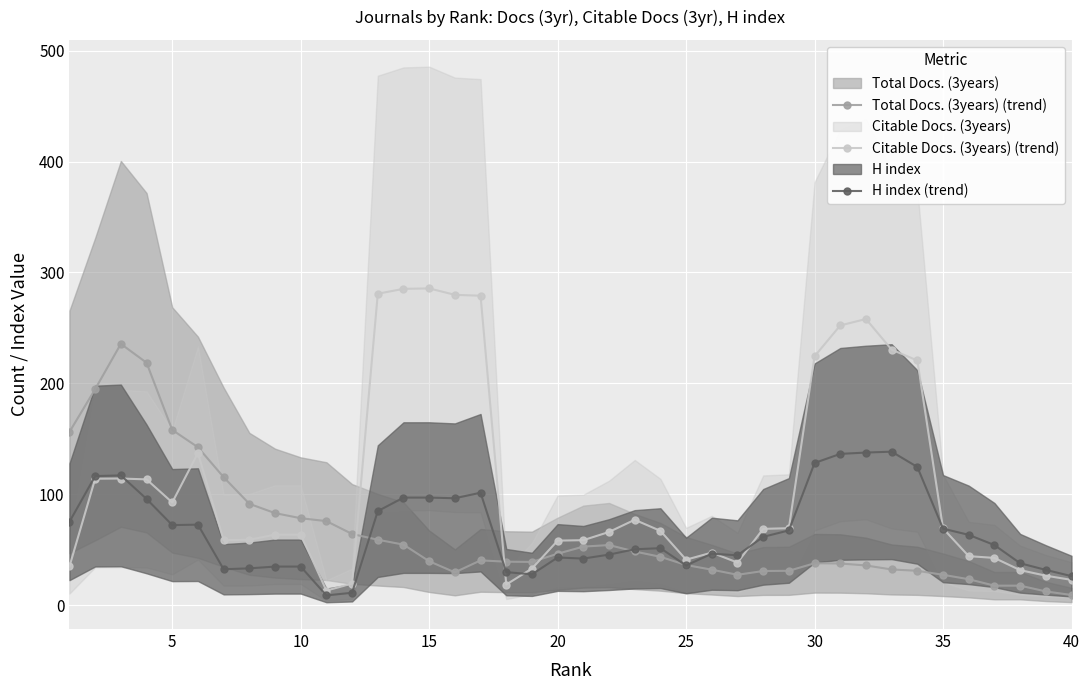

Which series has the widest spread of values?

Citable Docs. (3years) (trend)